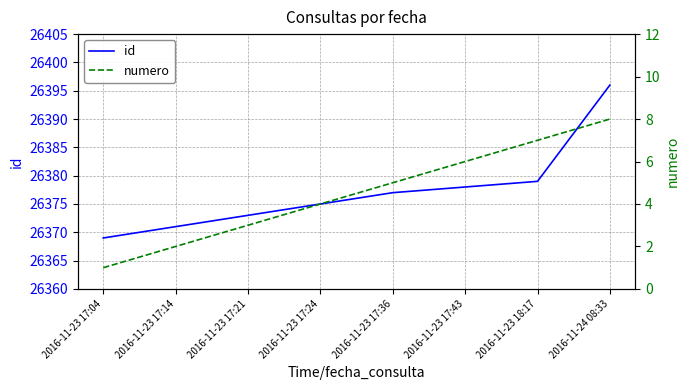

At how many categories does at least one series exceed 24613?

8